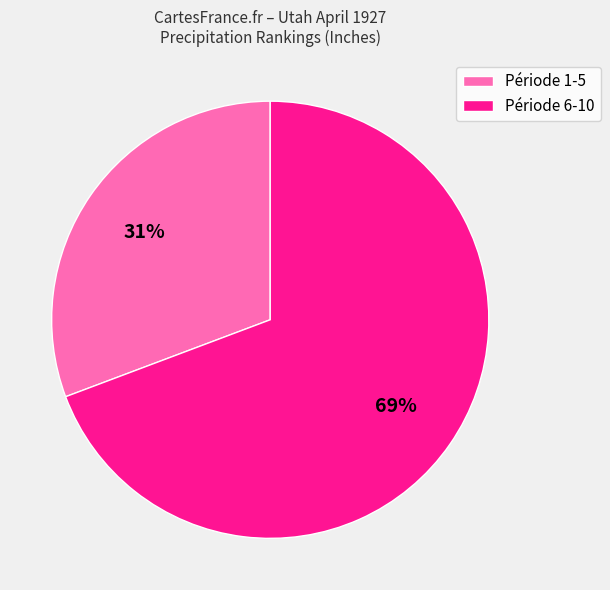

To the nearest percent, what is the average slice percentage?

50%